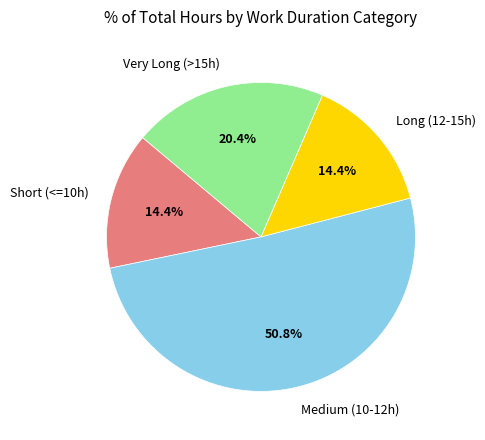

What is the ratio of the value at Short (<=10h) to the value at Very Long (>15h)?

0.7